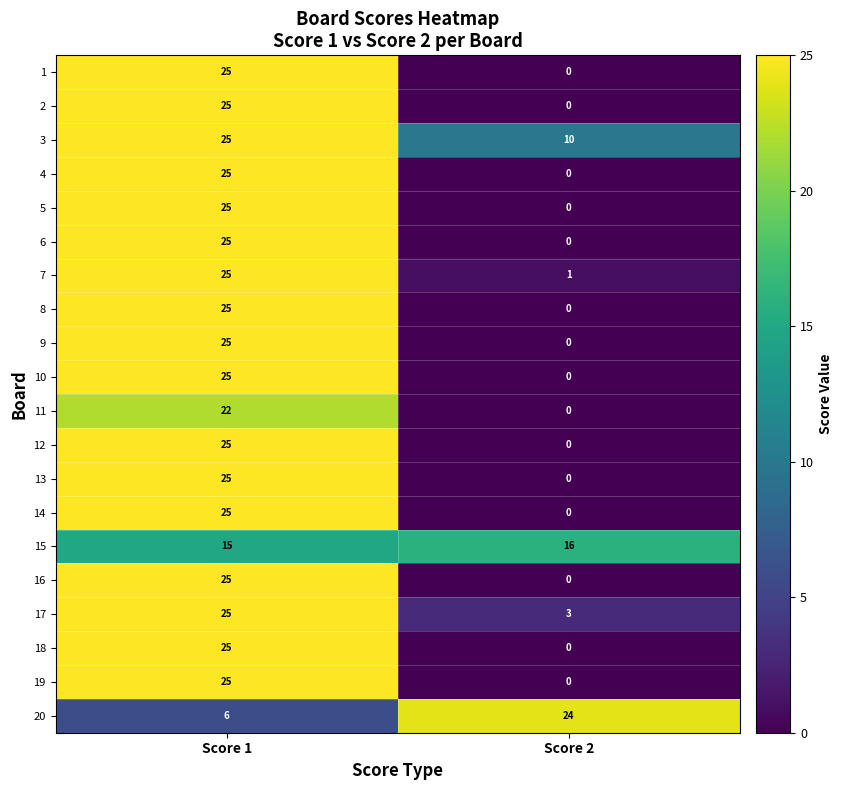

What is the sum of the 10 values at Score 1 and Score 2?

25